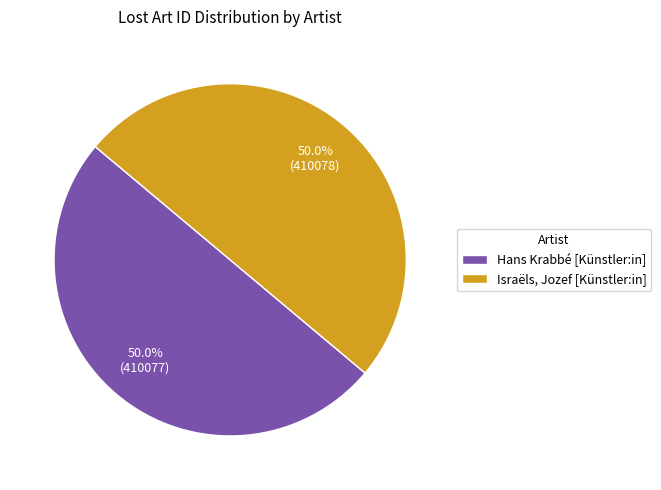

What is the ratio of the value at Hans Krabbé [Künstler:in] to the value at Israëls, Jozef [Künstler:in]?

1.0